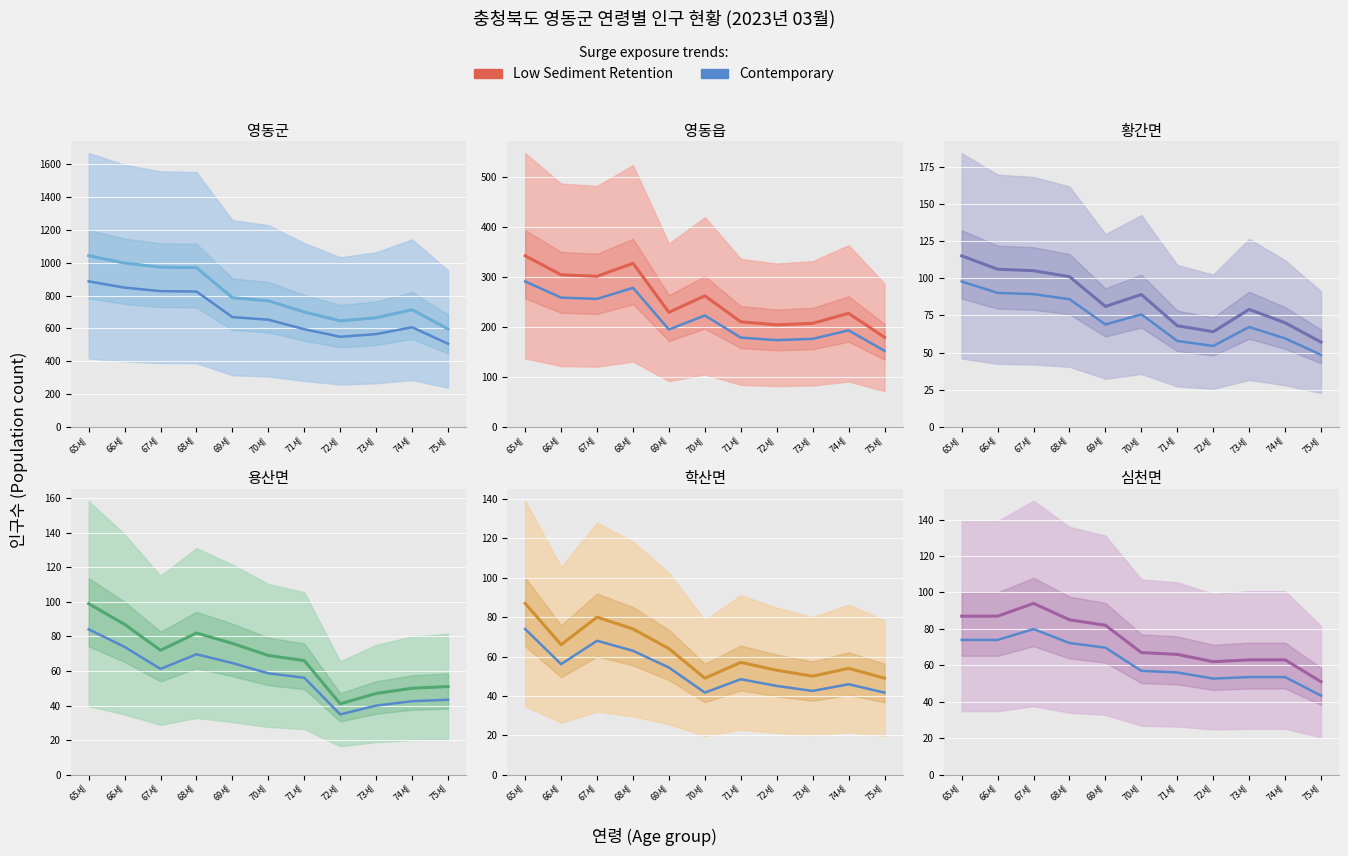

What is the difference between the maximum and minimum values in the 황간면 series?

49.3